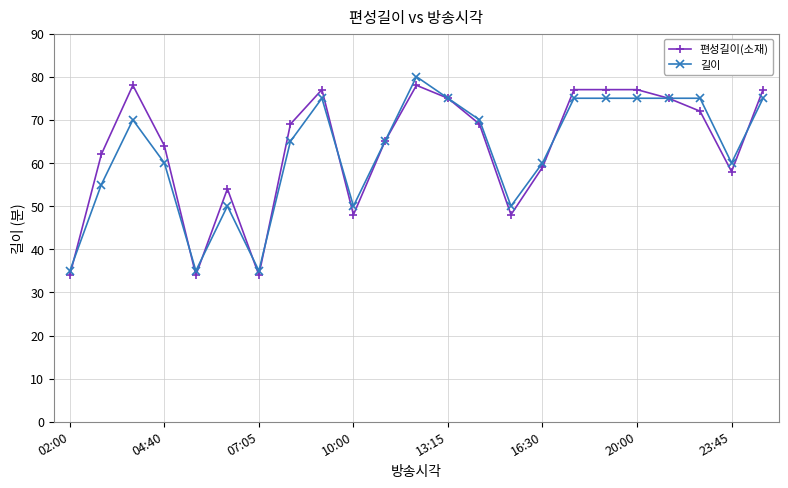

What is the value of the 길이 point at the 3rd from the left?

70